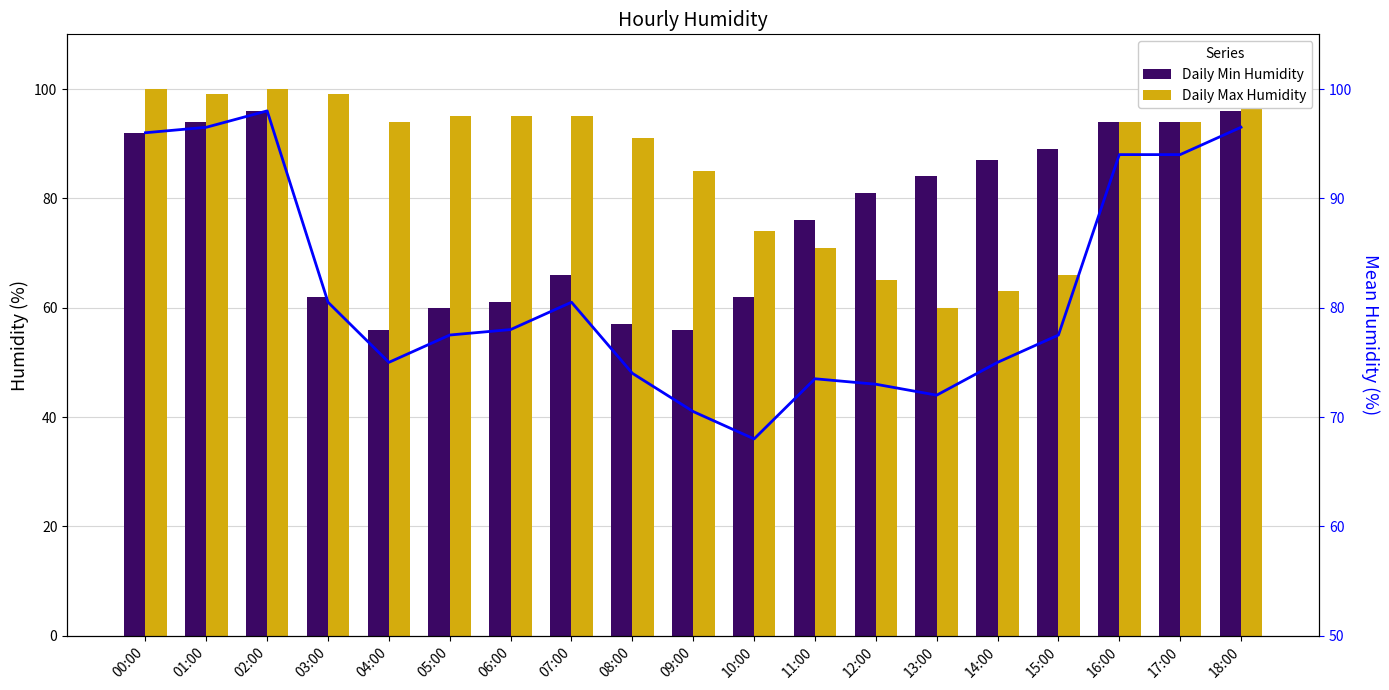

What is the average value of the Daily Min Humidity series?

77.0